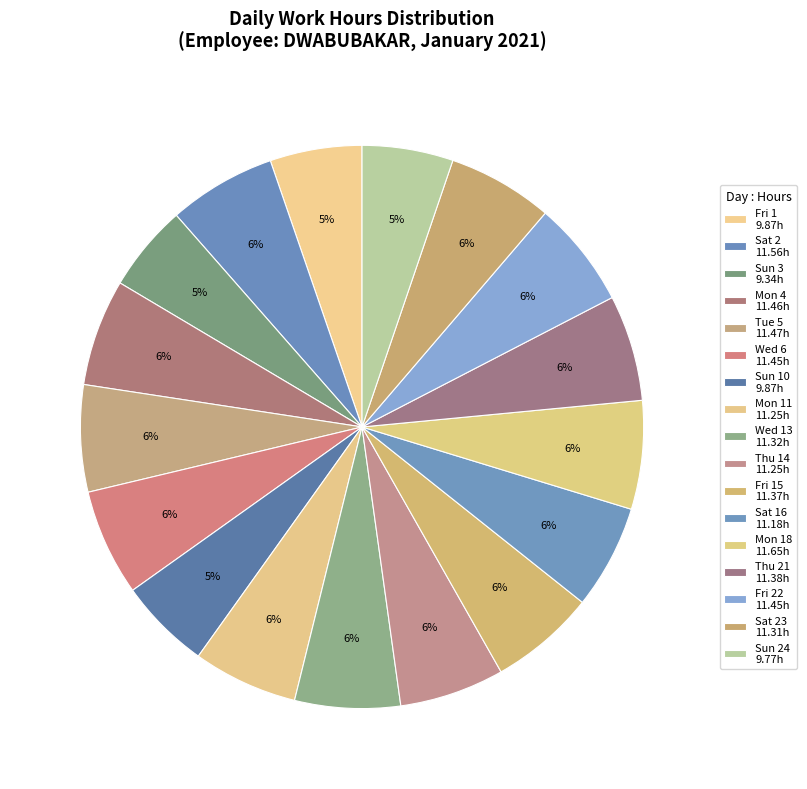

Rank the categories by value from lowest to highest.

Sun 3, Sun 24, Fri 1, Sun 10, Sat 16, Mon 11, Thu 14, Sat 23, Wed 13, Fri 15, Thu 21, Wed 6, Fri 22, Mon 4, Tue 5, Sat 2, Mon 18